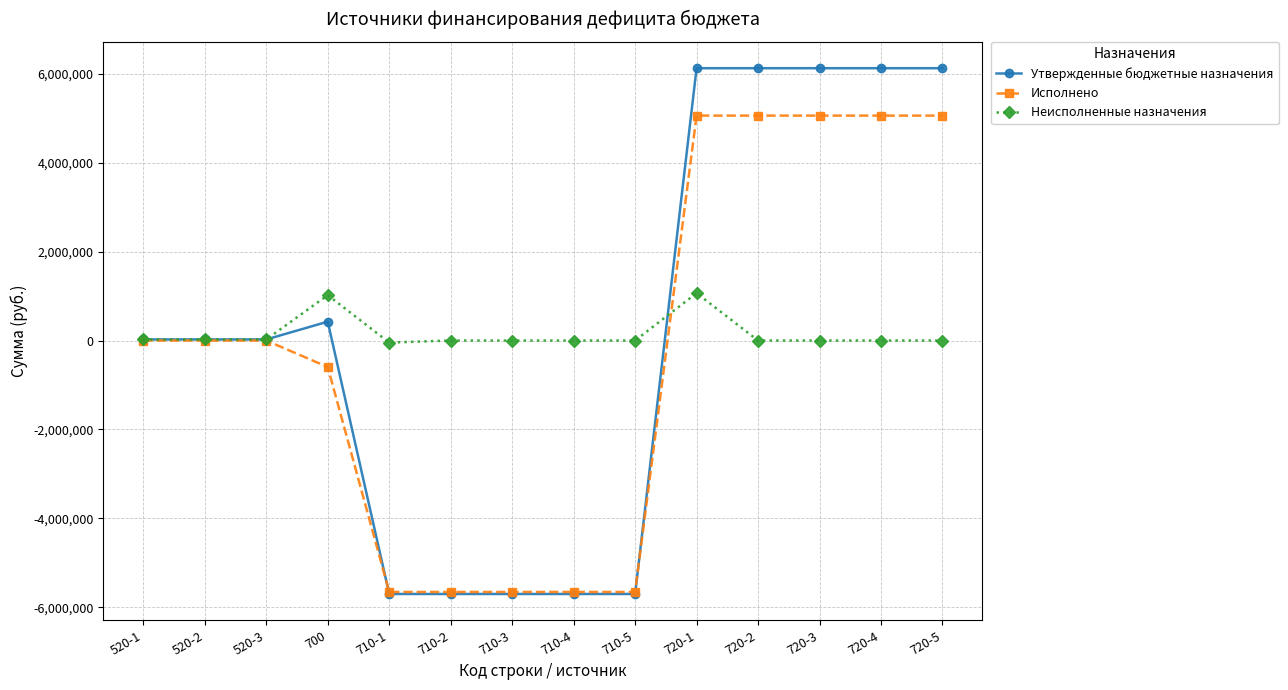

How many data points in Исполнено are less than 0?

6